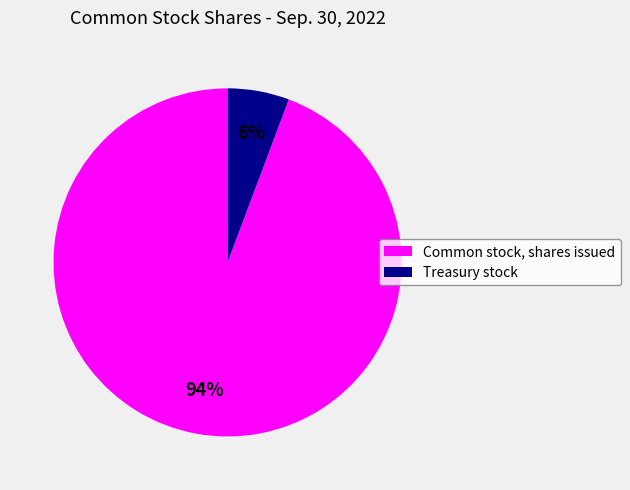

Do Common stock, shares issued and Treasury stock together represent more than half of the pie?

Yes